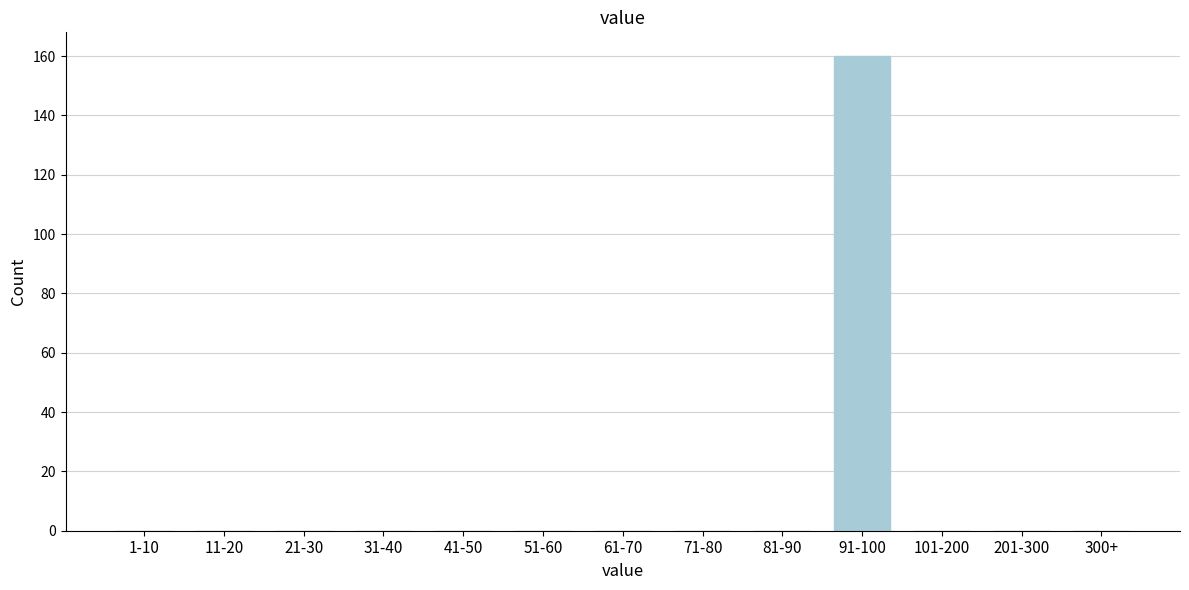

Reading left to right, transcribe all the data shown in this chart.

1-10=0	11-20=0	21-30=0	31-40=0	41-50=0	51-60=0	61-70=0	71-80=0	81-90=0	91-100=160	101-200=0	201-300=0	300+=0